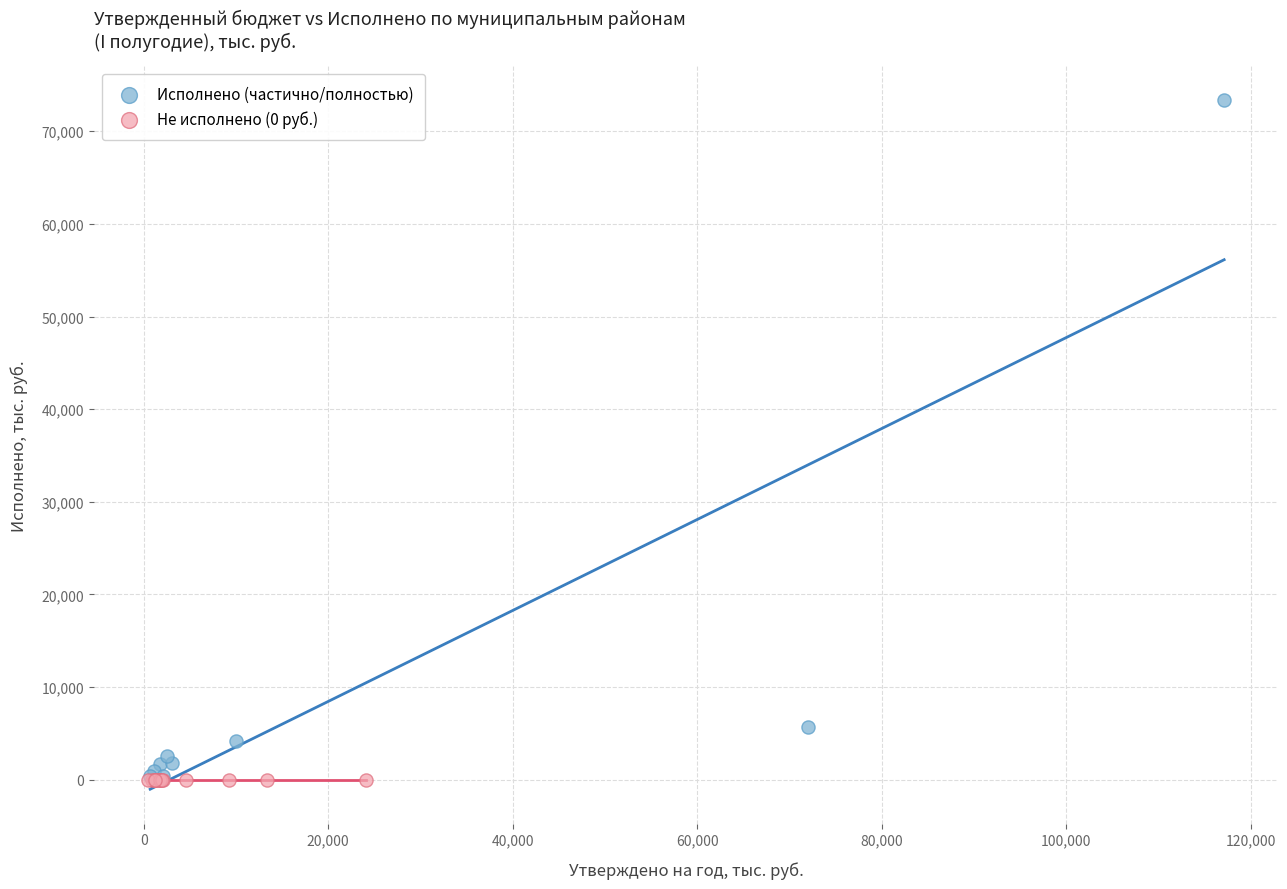

What are all the series names shown in the legend?

Исполнено (частично/полностью), Не исполнено (0 руб.)